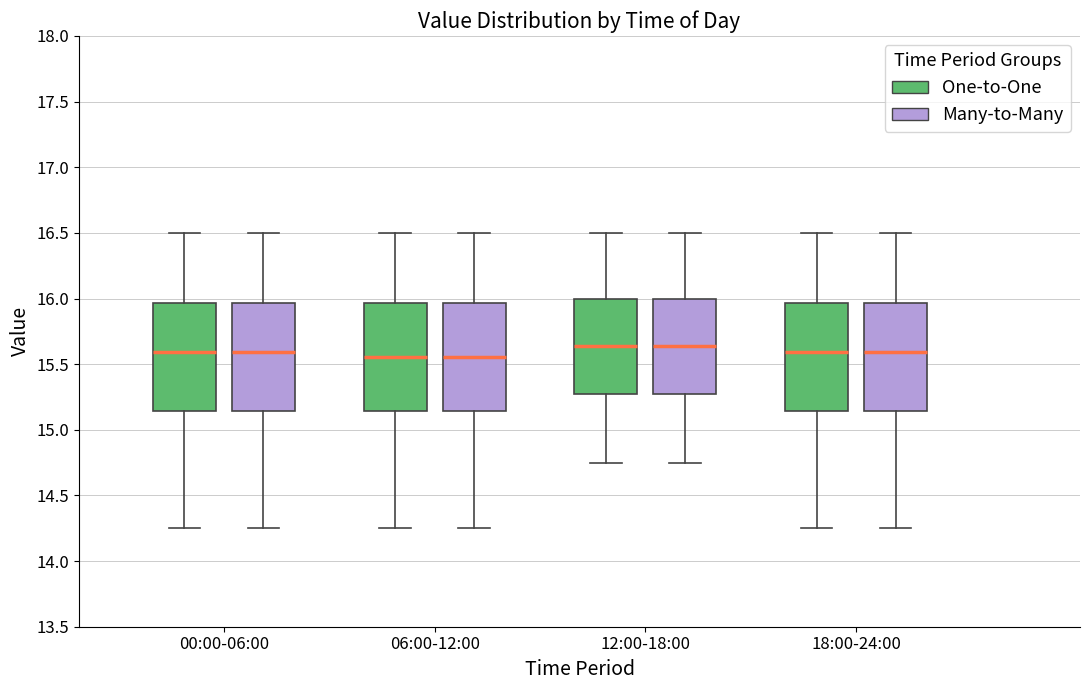

Reading left to right, transcribe this box plot: for each box, give where its median line is, the range the box spans, and where its two whiskers end, as read against the y-axis. The values are not printed on the chart, so give them approximately, as read against the axis.

00:00-06:00 (One-to-One): median 15.60, box 15.15 to 15.95, whiskers 14.25 to 16.50
00:00-06:00 (Many-to-Many): median 15.60, box 15.15 to 15.95, whiskers 14.25 to 16.50
06:00-12:00 (One-to-One): median 15.55, box 15.15 to 15.95, whiskers 14.25 to 16.50
06:00-12:00 (Many-to-Many): median 15.55, box 15.15 to 15.95, whiskers 14.25 to 16.50
12:00-18:00 (One-to-One): median 15.65, box 15.30 to 16.00, whiskers 14.75 to 16.50
12:00-18:00 (Many-to-Many): median 15.65, box 15.30 to 16.00, whiskers 14.75 to 16.50
18:00-24:00 (One-to-One): median 15.60, box 15.15 to 15.95, whiskers 14.25 to 16.50
18:00-24:00 (Many-to-Many): median 15.60, box 15.15 to 15.95, whiskers 14.25 to 16.50